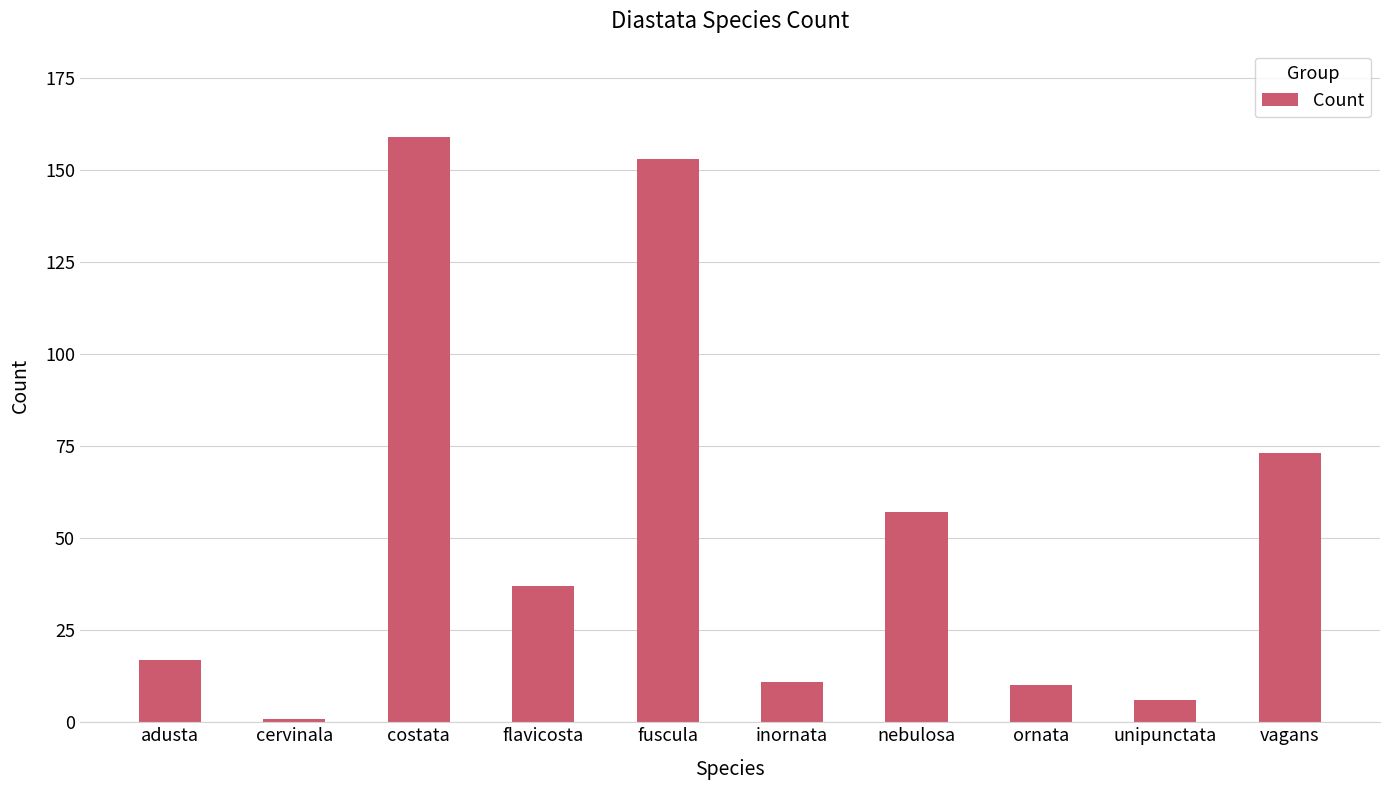

Approximately how many times larger is the value at vagans compared to adusta?

4.3